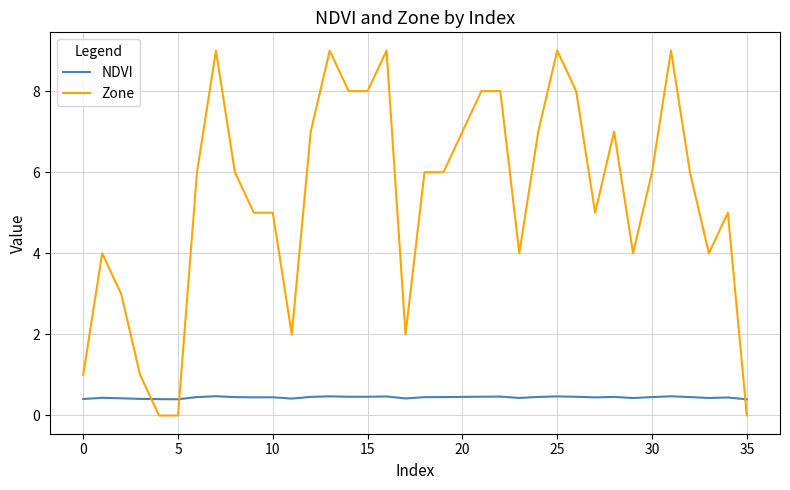

What is the sum of all NDVI values?

16.0